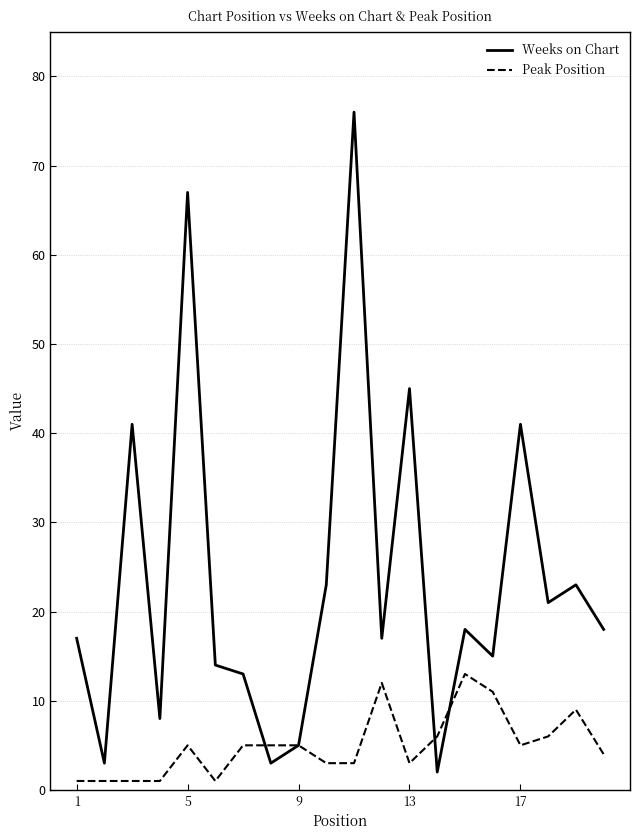

Which series has the widest spread of values?

Weeks on Chart